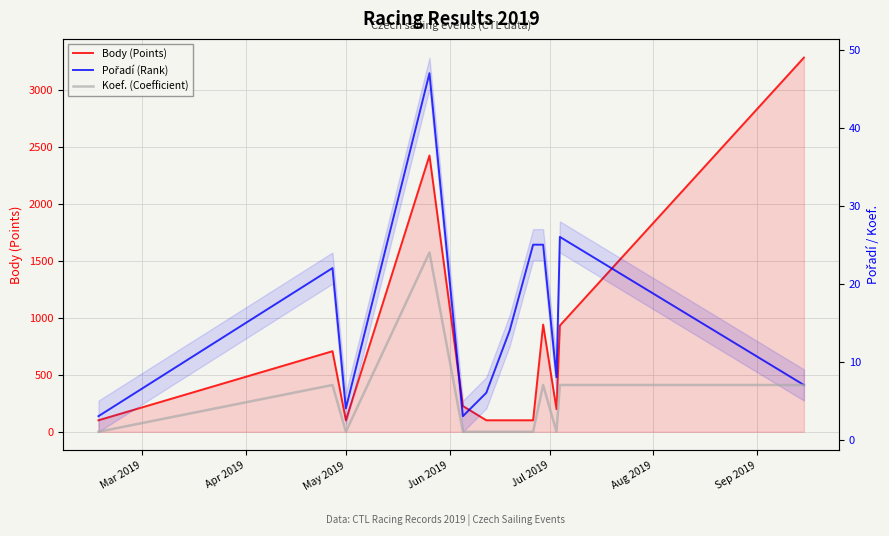

Where is Body (Points) nearest to the value 1692?

Jun 2019